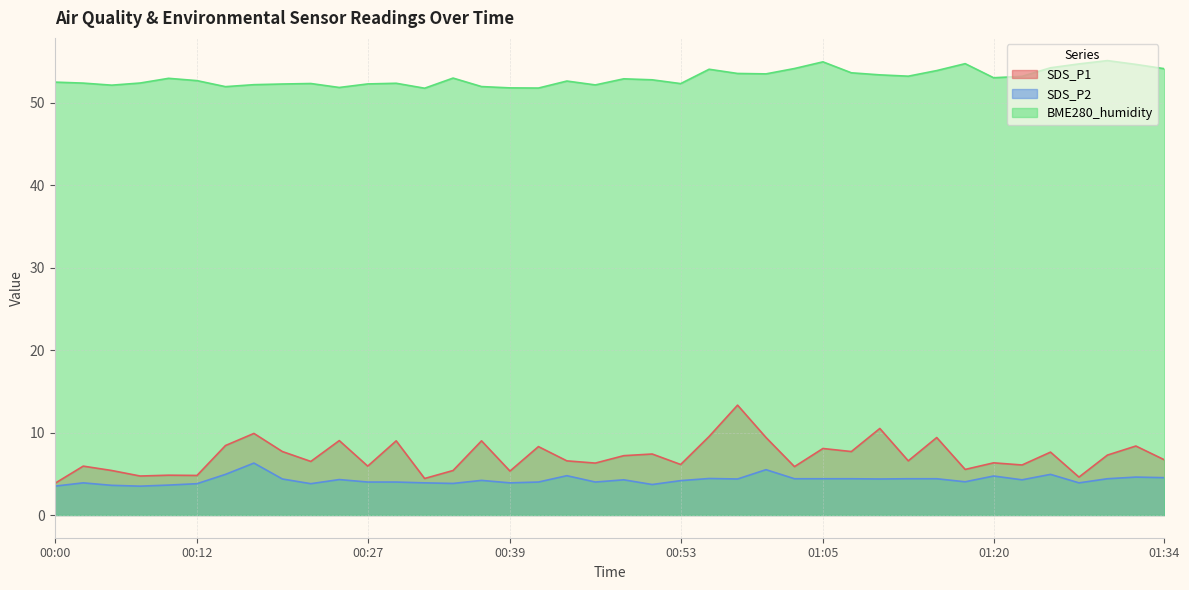

Where is BME280_humidity nearest to the value 53?

00:10